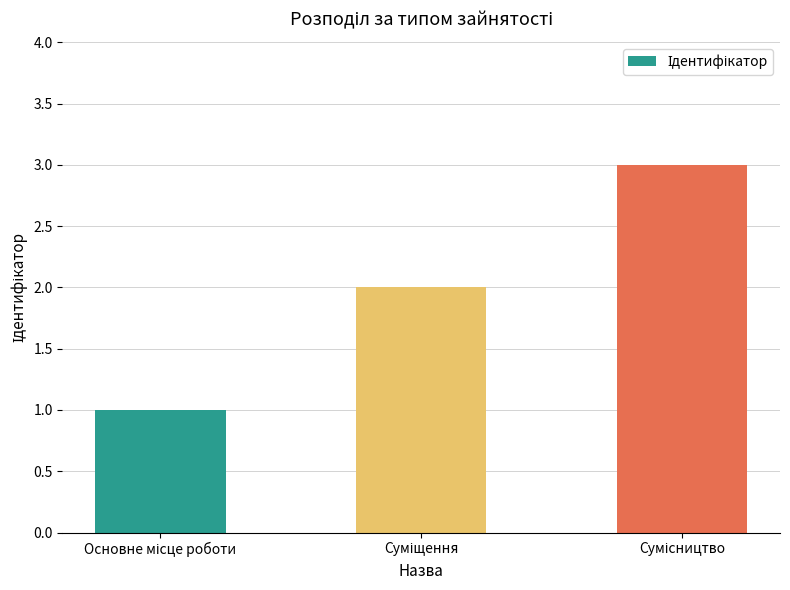

What is the maximum value shown in the chart?

3